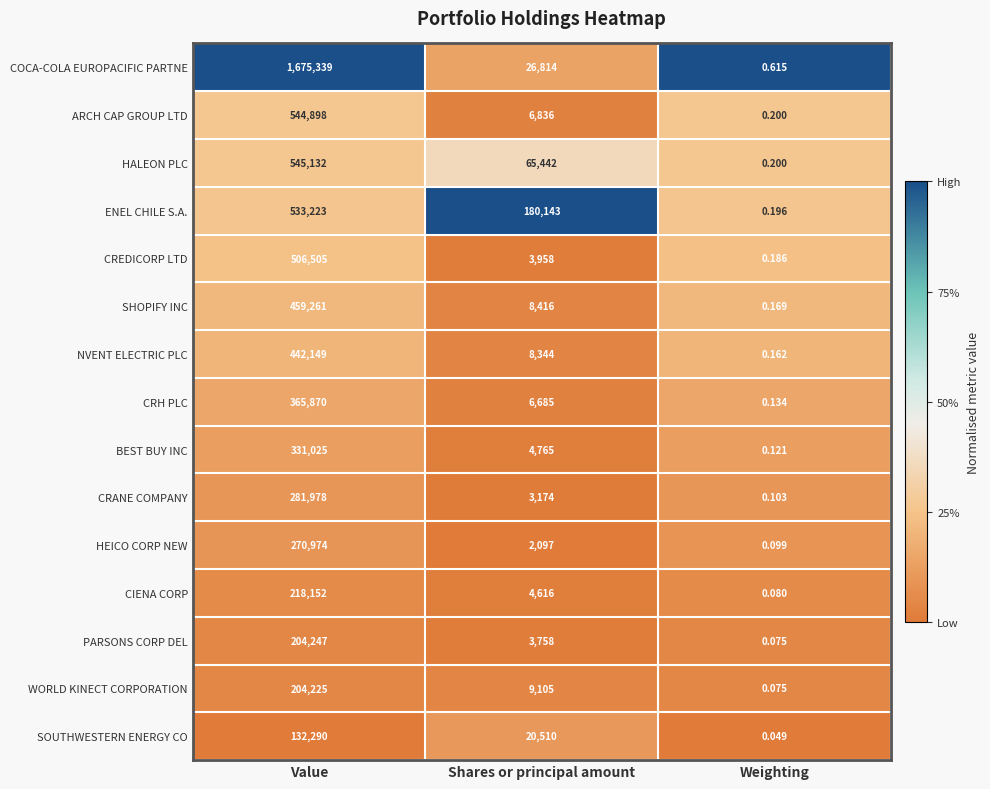

Which series has the largest range (max minus min)?

COCA-COLA EUROPACIFIC PARTNE